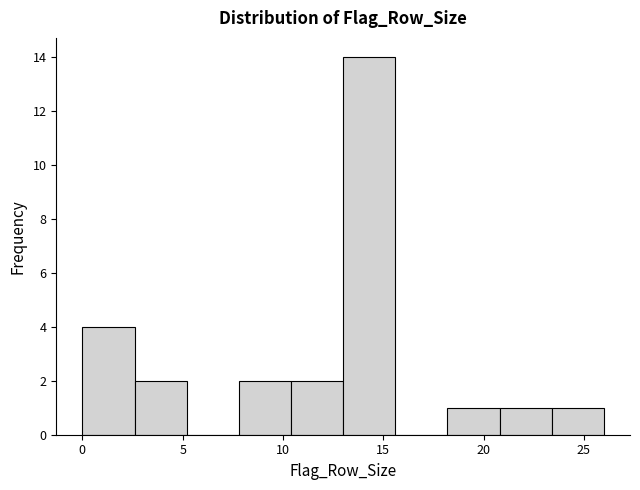

Reading left to right, list every bar in this chart as the range it spans on the x-axis followed by its height. Neither the bar edges nor the heights are printed on the chart, so give them approximately, as read against the axes.

0.0 to 2.6: 4
2.6 to 5.2: 2
5.2 to 7.8: 0
7.8 to 10.4: 2
10.4 to 13.0: 2
13.0 to 15.6: 14
15.6 to 18.2: 0
18.2 to 20.8: 1
20.8 to 23.4: 1
23.4 to 26.0: 1